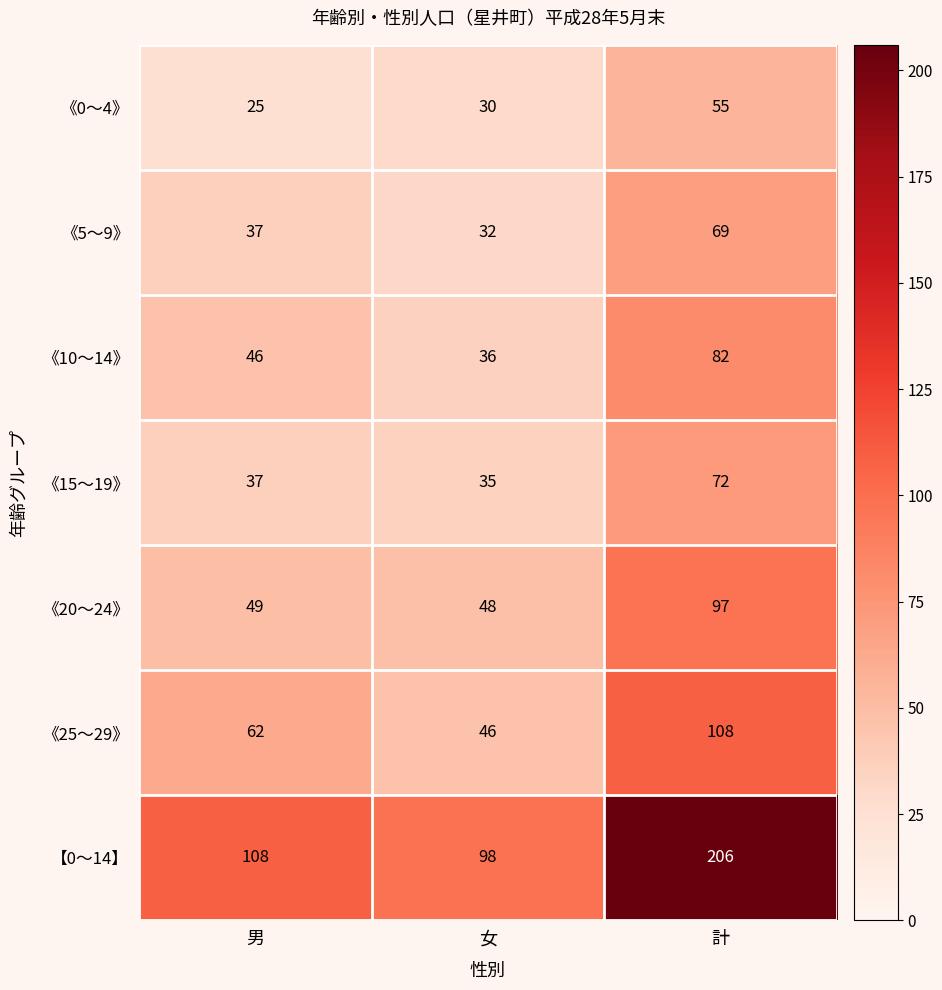

Which label corresponds to the largest value in the chart?

計